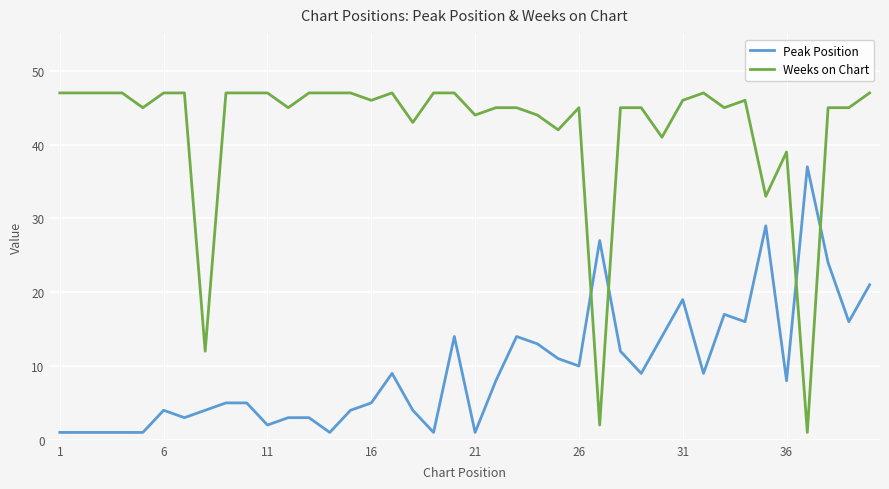

Rank the series by their maximum value, from highest to lowest.

Weeks on Chart, Peak Position